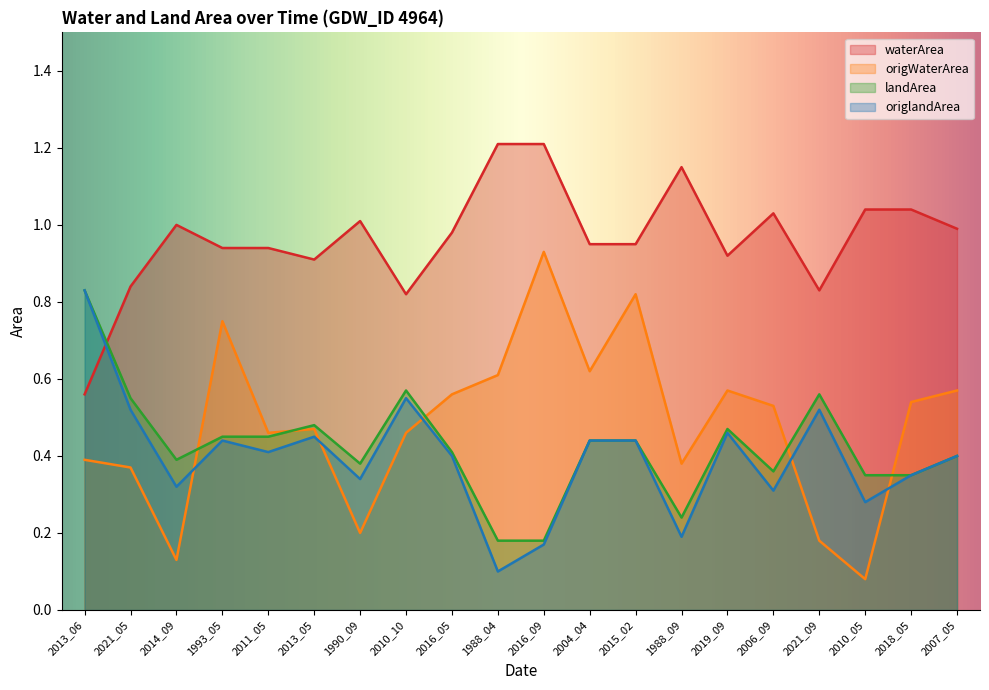

What is the spread (max minus min) of values at 2021_05?

0.5